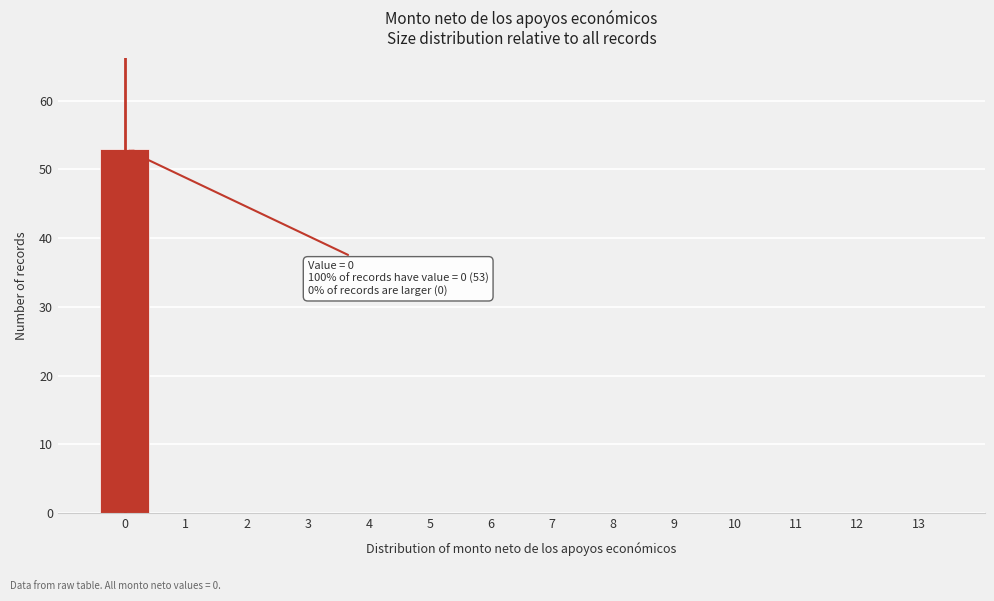

Reading right to left, transcribe all the data shown in this chart.

13=0	12=0	11=0	10=0	9=0	8=0	7=0	6=0	5=0	4=0	3=0	2=0	1=0	0=53